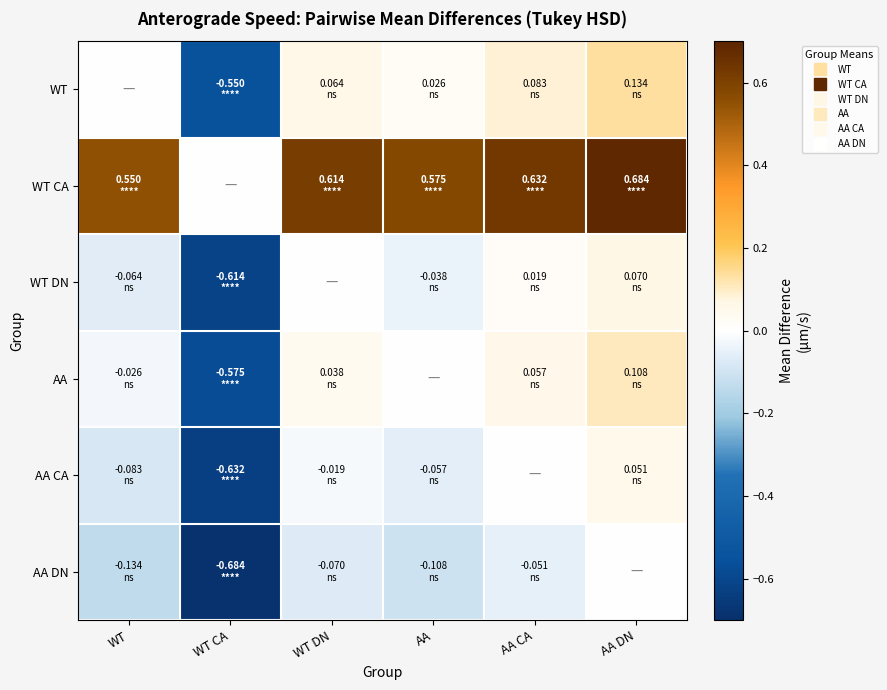

Reading left to right, extract all data points from this chart.

WT: WT=0.0	WT CA=-0.5	WT DN=0.1	AA=0.0	AA CA=0.1	AA DN=0.1
WT CA: WT=0.5	WT CA=0.0	WT DN=0.6	AA=0.6	AA CA=0.6	AA DN=0.7
WT DN: WT=-0.1	WT CA=-0.6	WT DN=0.0	AA=-0.0	AA CA=0.0	AA DN=0.1
AA: WT=-0.0	WT CA=-0.6	WT DN=0.0	AA=0.0	AA CA=0.1	AA DN=0.1
AA CA: WT=-0.1	WT CA=-0.6	WT DN=-0.0	AA=-0.1	AA CA=0.0	AA DN=0.1
AA DN: WT=-0.1	WT CA=-0.7	WT DN=-0.1	AA=-0.1	AA CA=-0.1	AA DN=0.0